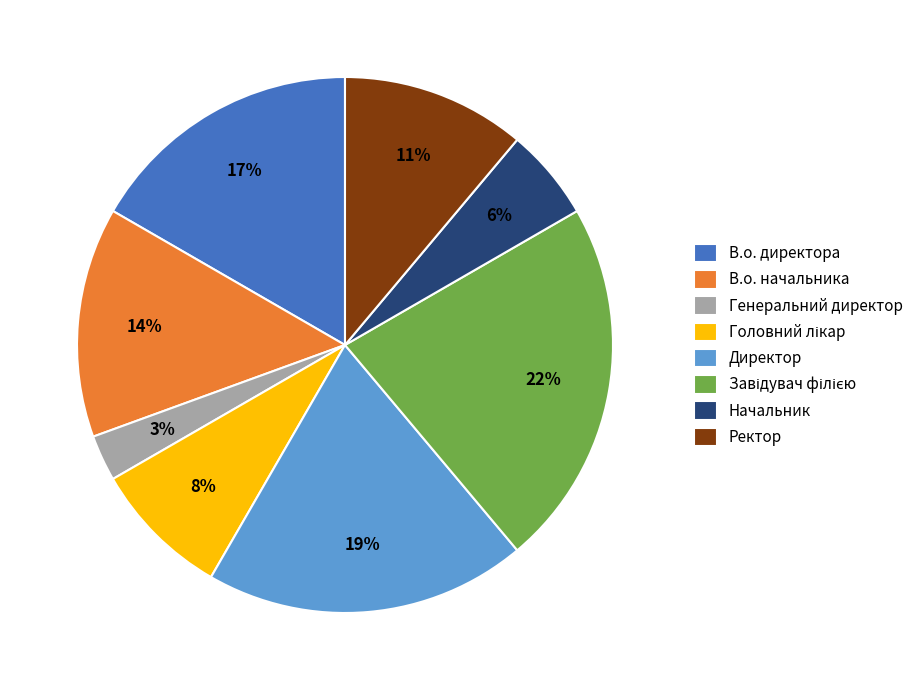

Does any single category account for the majority?

No